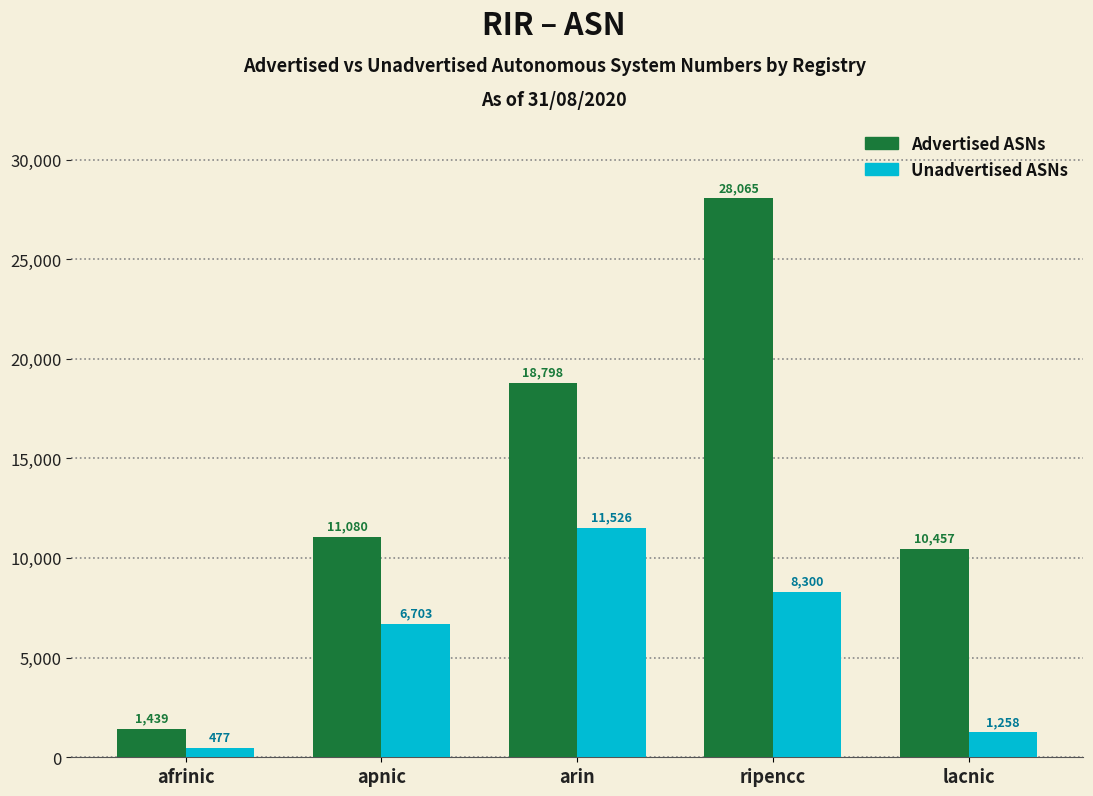

What is the difference between the Advertised ASNs values at arin and ripencc?

9267